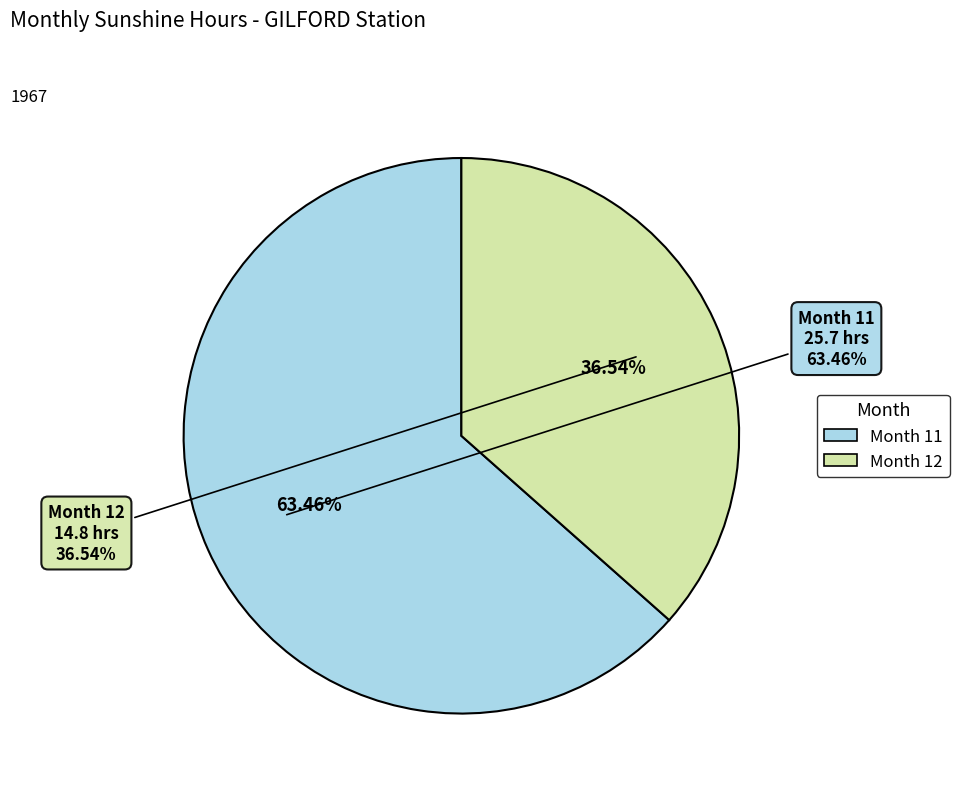

What percentage do 12 and 11 together represent?

100.0%